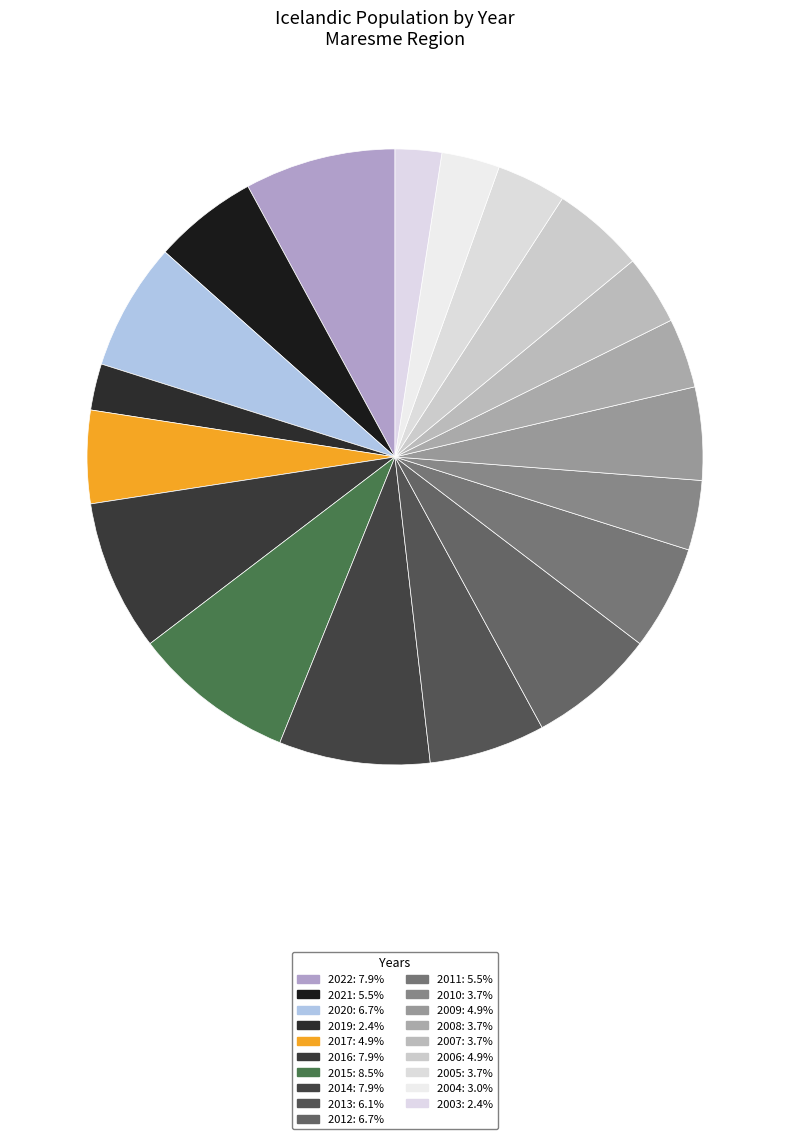

To the nearest percent, what is the difference between the largest and smallest slice percentages?

6%